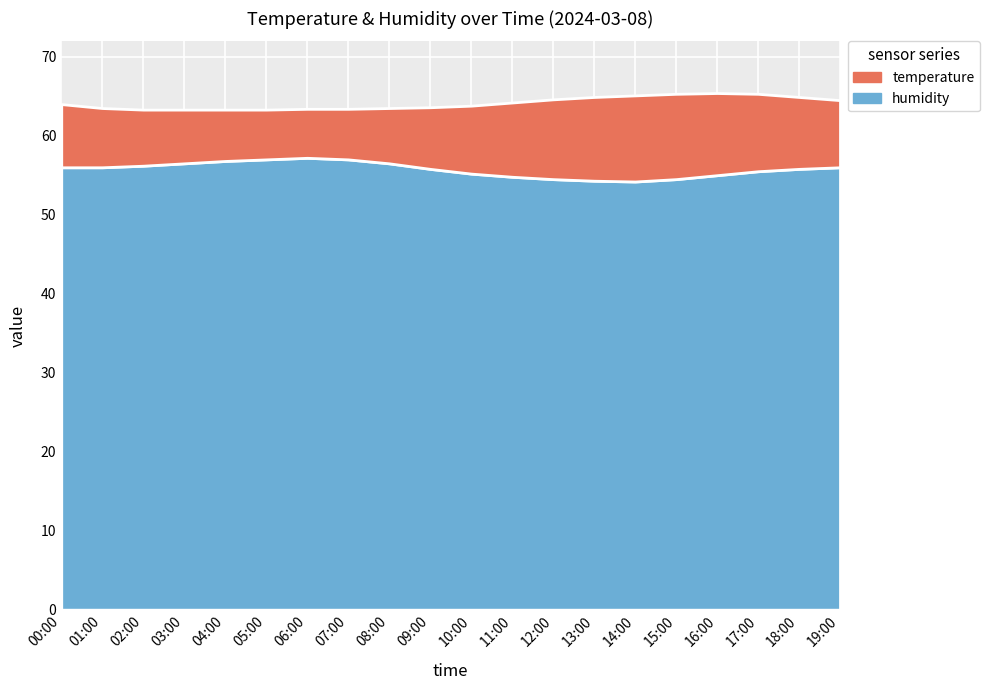

What is the total value across all series at 13:00?

64.9